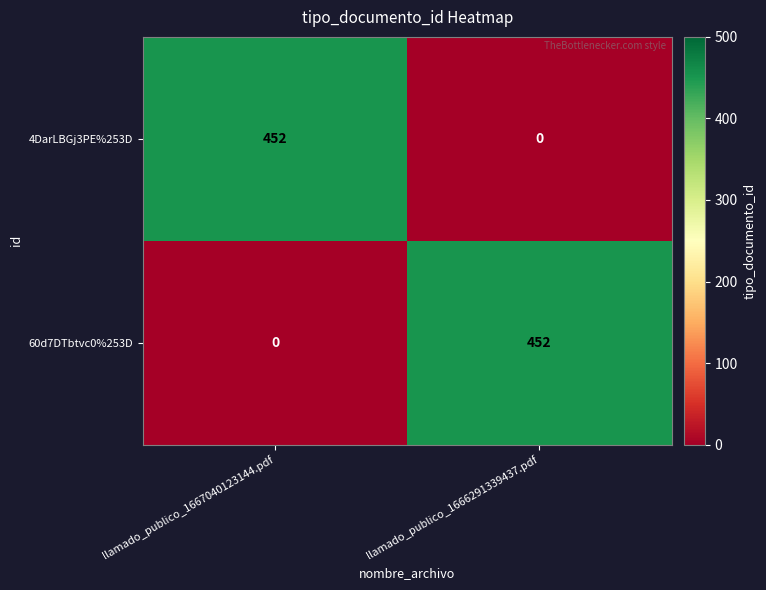

Is it true that 4DarLBGj3PE%253D equals 0 at llamado_publico_1666291339437.pdf?

True